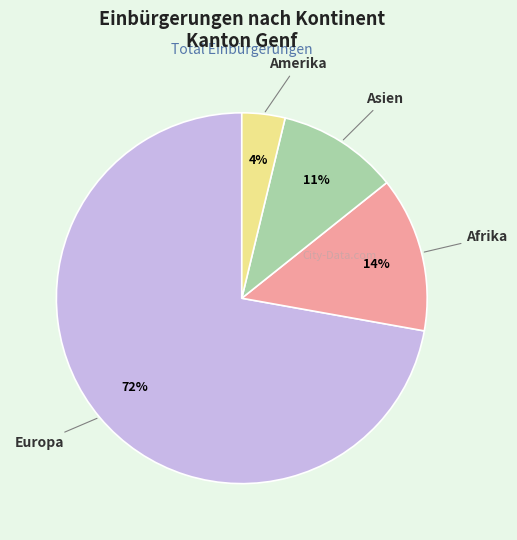

How many slices are in this pie chart?

4